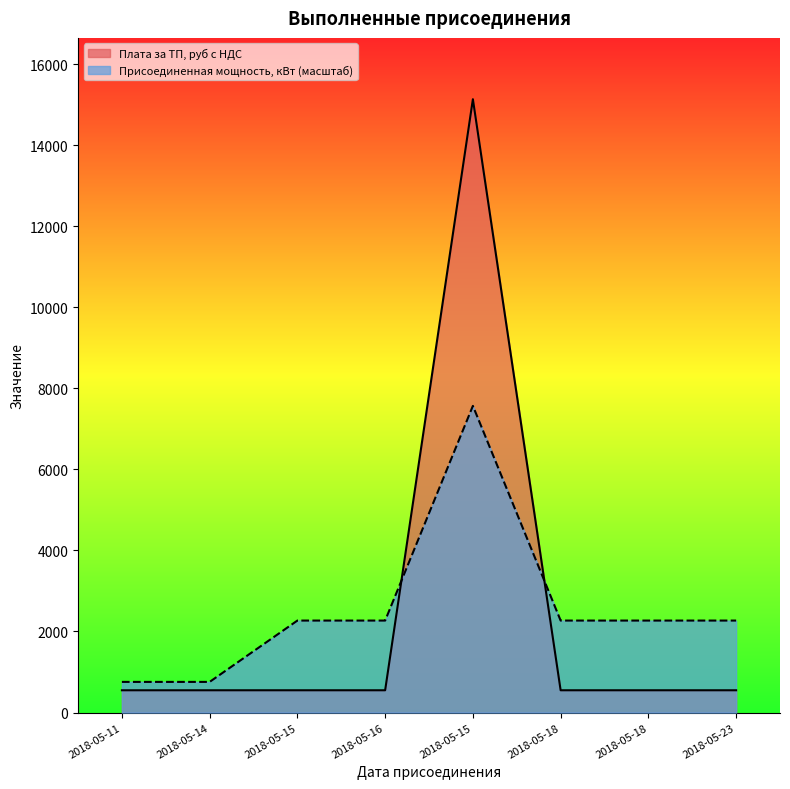

Count the number of data series in this chart.

2